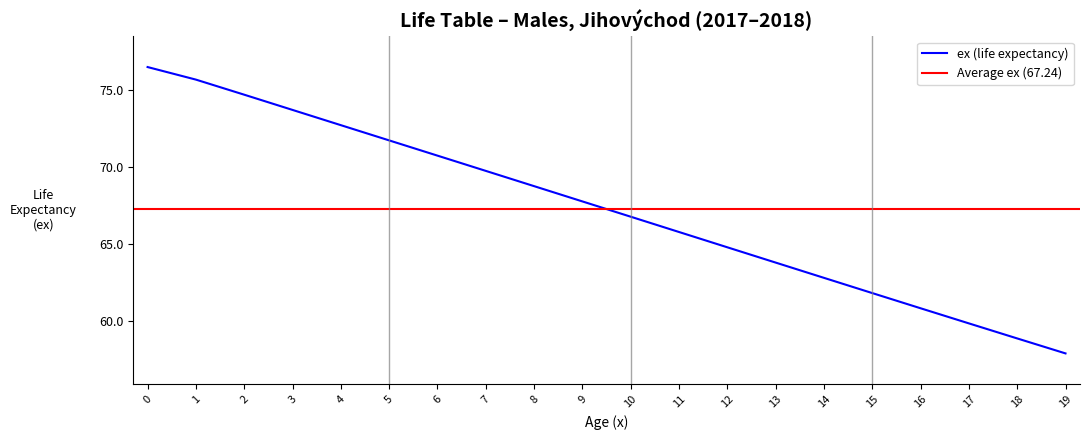

What is the highest value of the ex (life expectancy) series?

76.5